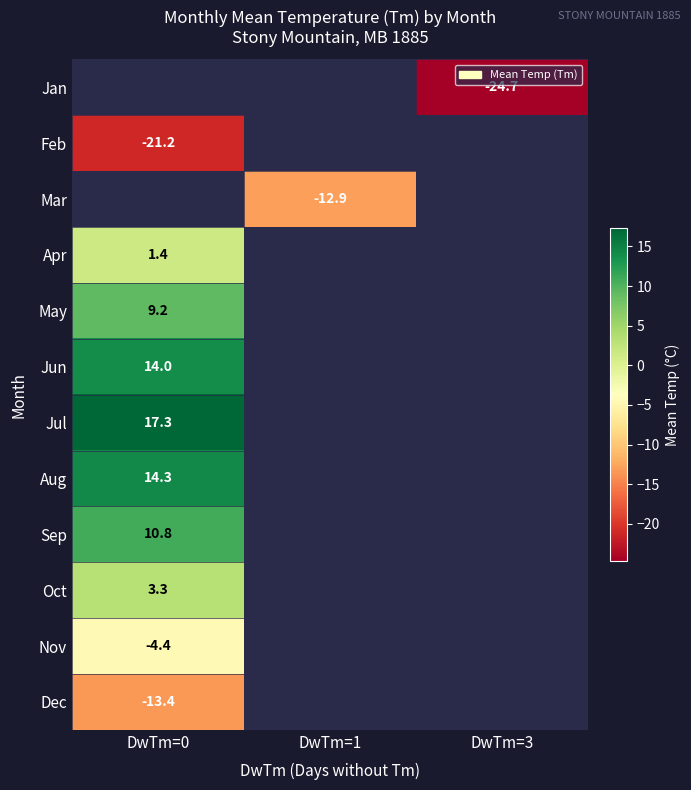

The value of Mar at DwTm=1 is -8.6. True or false?

False